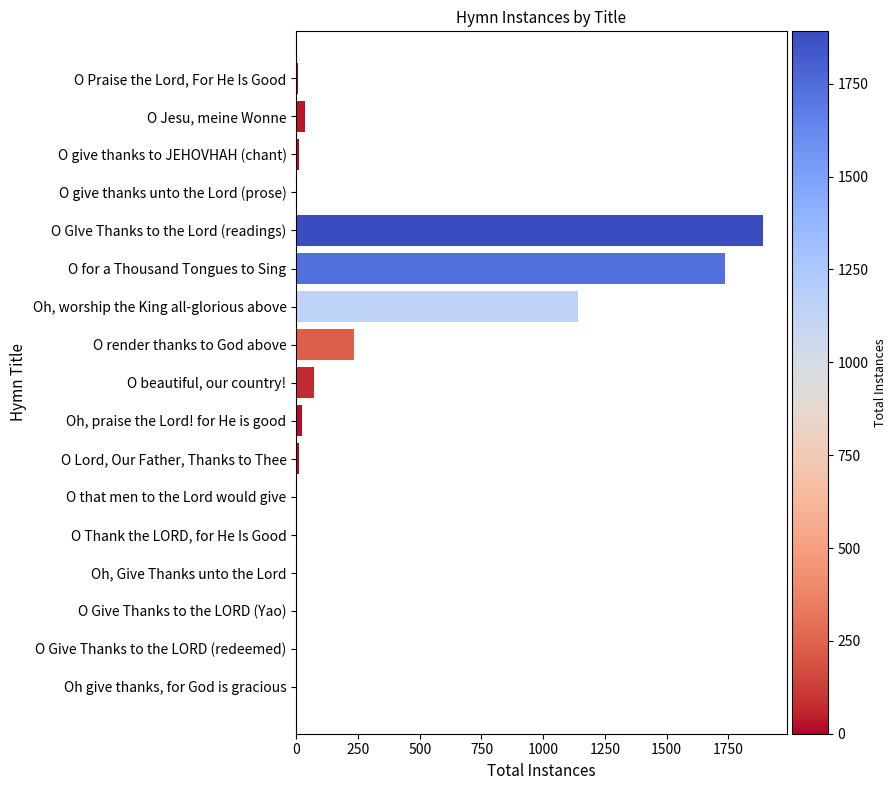

Is it true that the value at O render thanks to God above is 232?

True